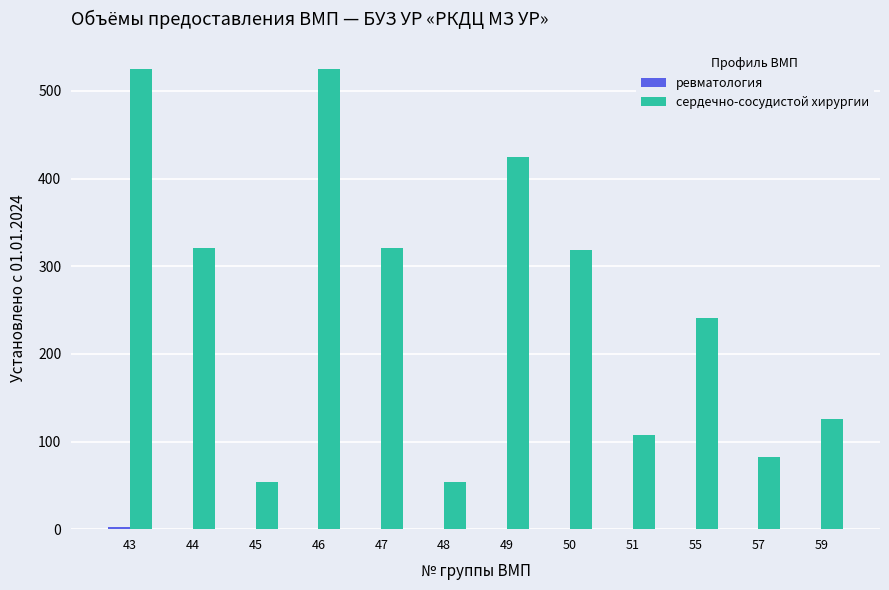

Which series changed the most between 47 and 51?

сердечно-сосудистой хирургии